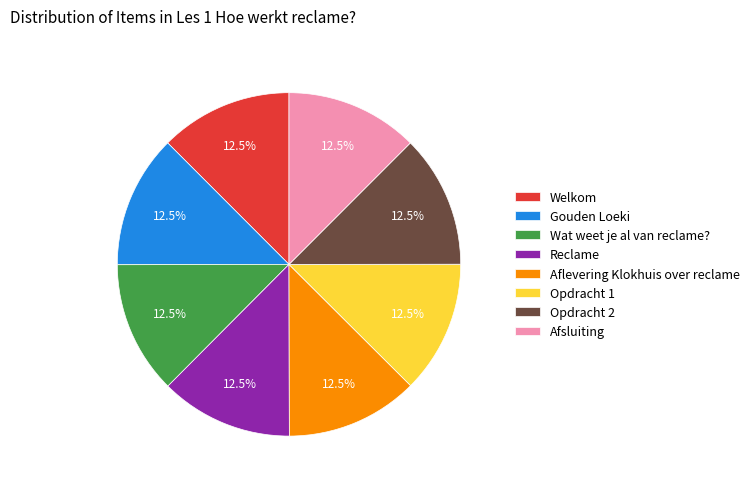

Does Aflevering Klokhuis over reclame account for over 50% of the chart?

No